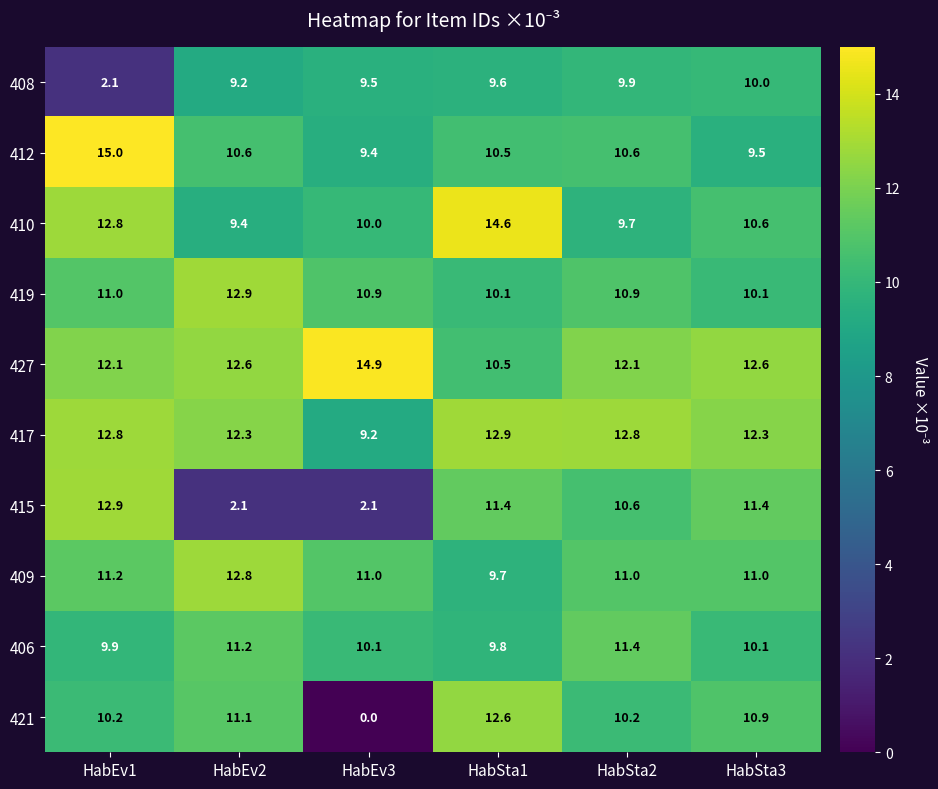

What is the sum of all 415 values?

50.5